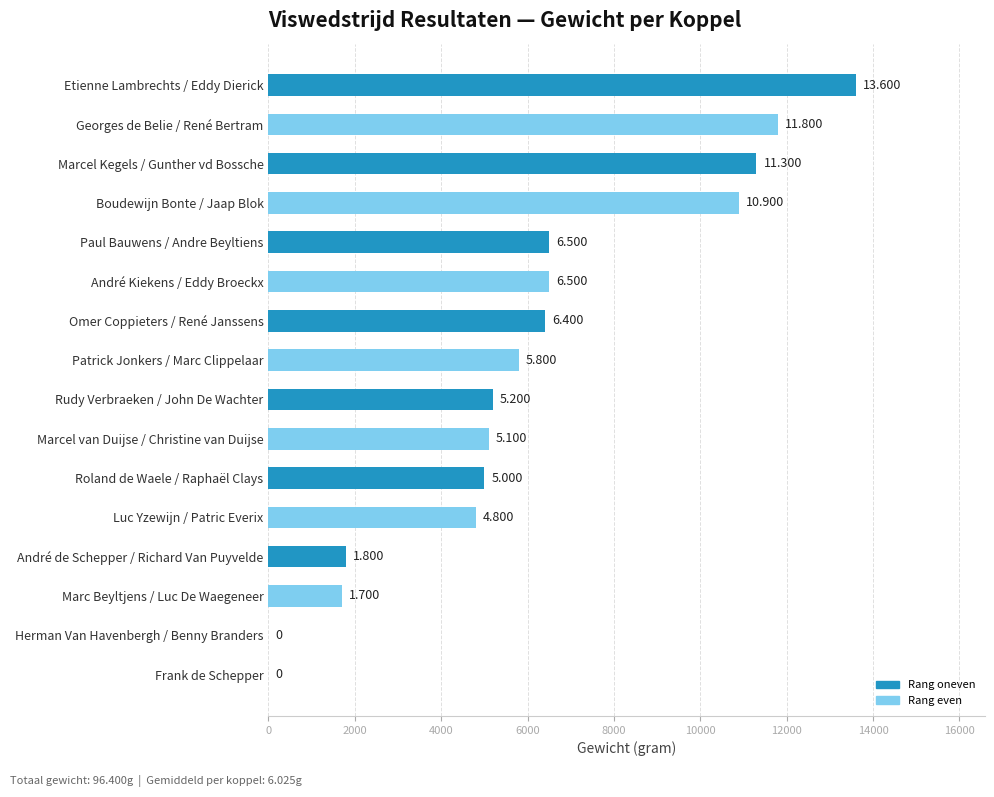

What is the difference between the maximum and minimum values?

13600